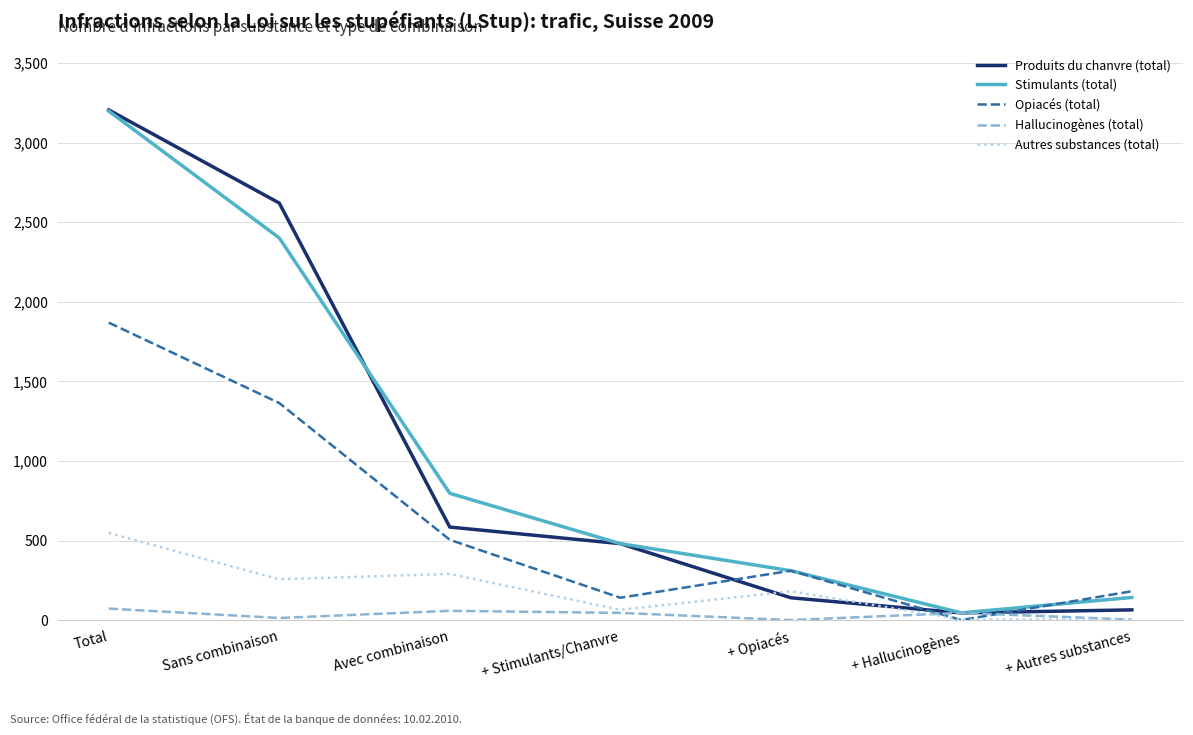

True or false: Produits du chanvre (total) has more than 1 points higher than both neighbors.

False